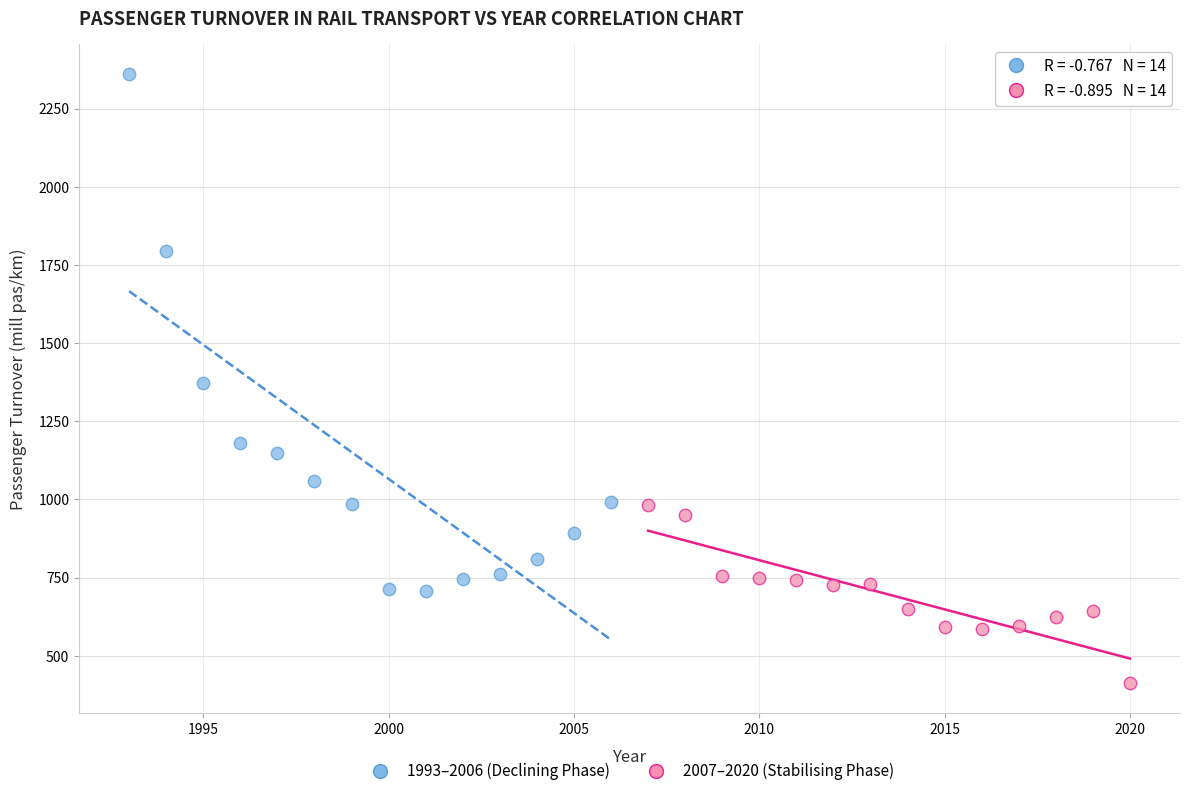

What are all the series names shown in the legend?

1993–2006 (Declining Phase), 2007–2020 (Stabilising Phase)